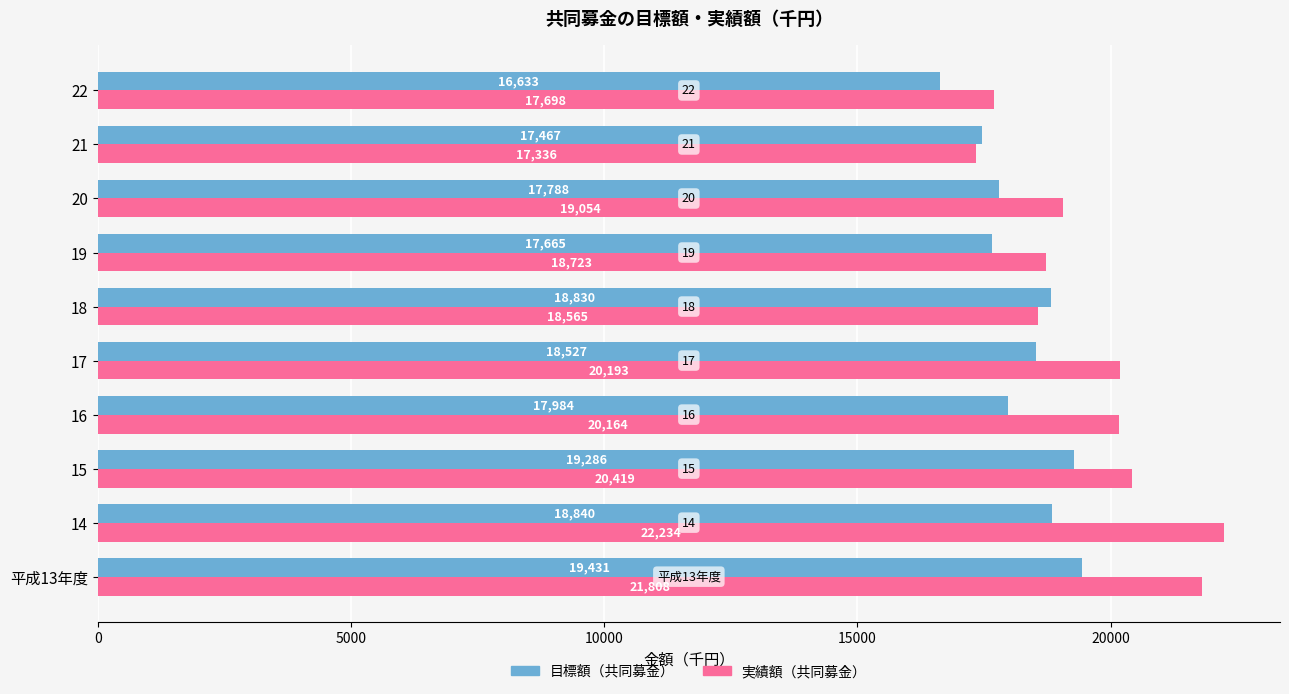

The 実績額（共同募金） series shows 17698 at 22. True or false?

True